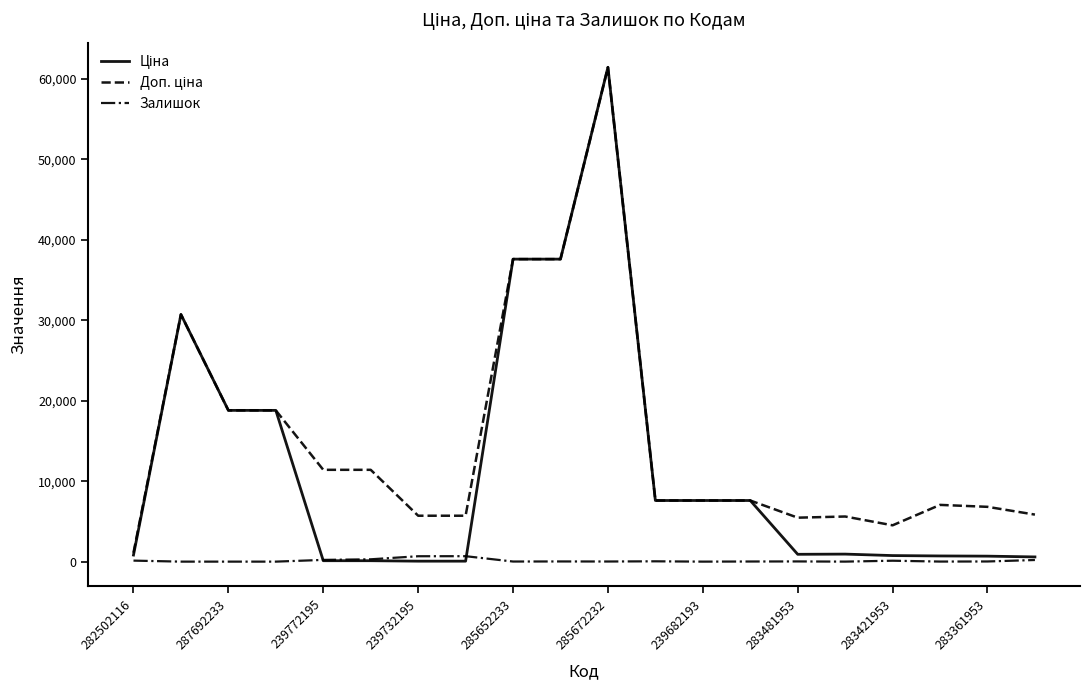

Is this an area chart (filled region under the line)?

No